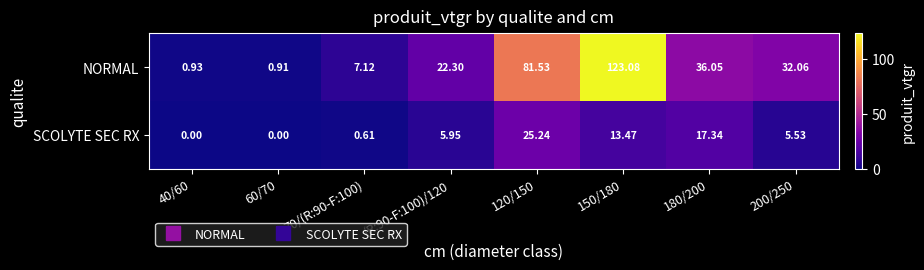

Between 60/70 and (R:90-F:100)/120, which series saw the biggest shift?

NORMAL